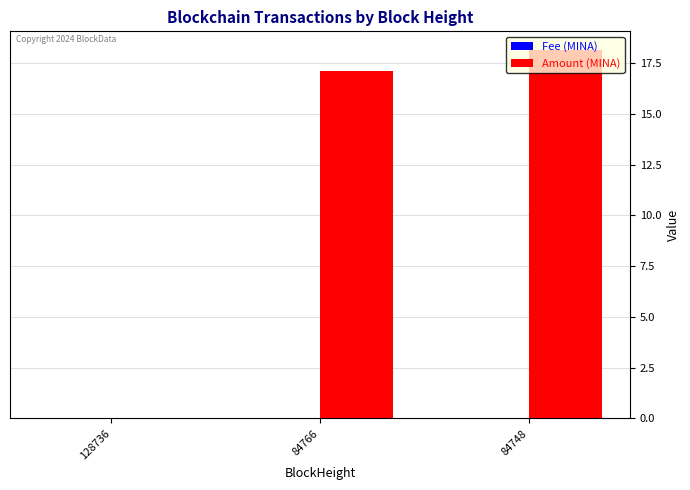

What is the greatest value displayed?

18.2